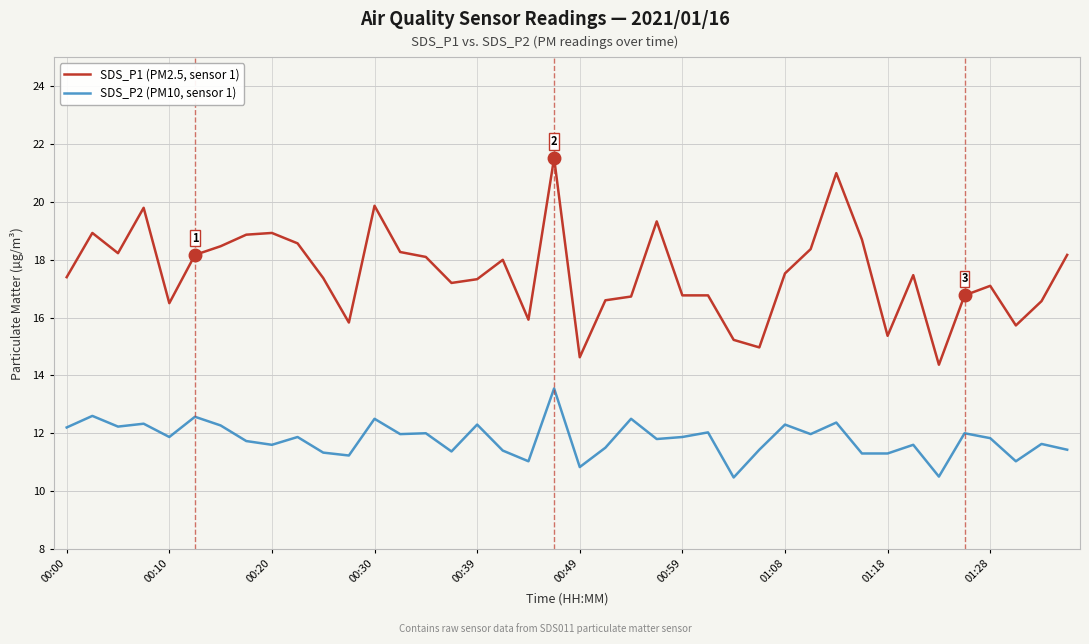

Which series has the largest total across all categories?

SDS_P1 (PM2.5, sensor 1)